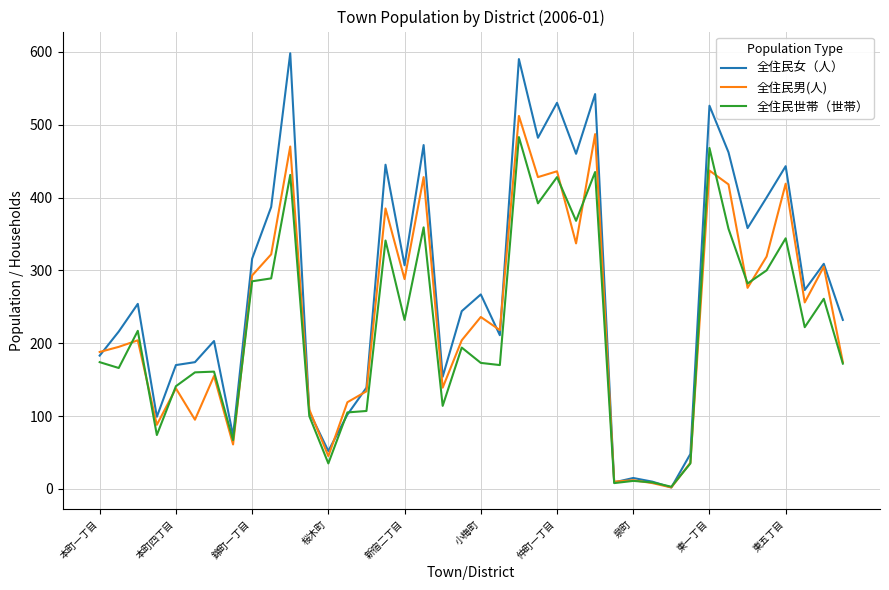

What is the greatest value displayed?

598